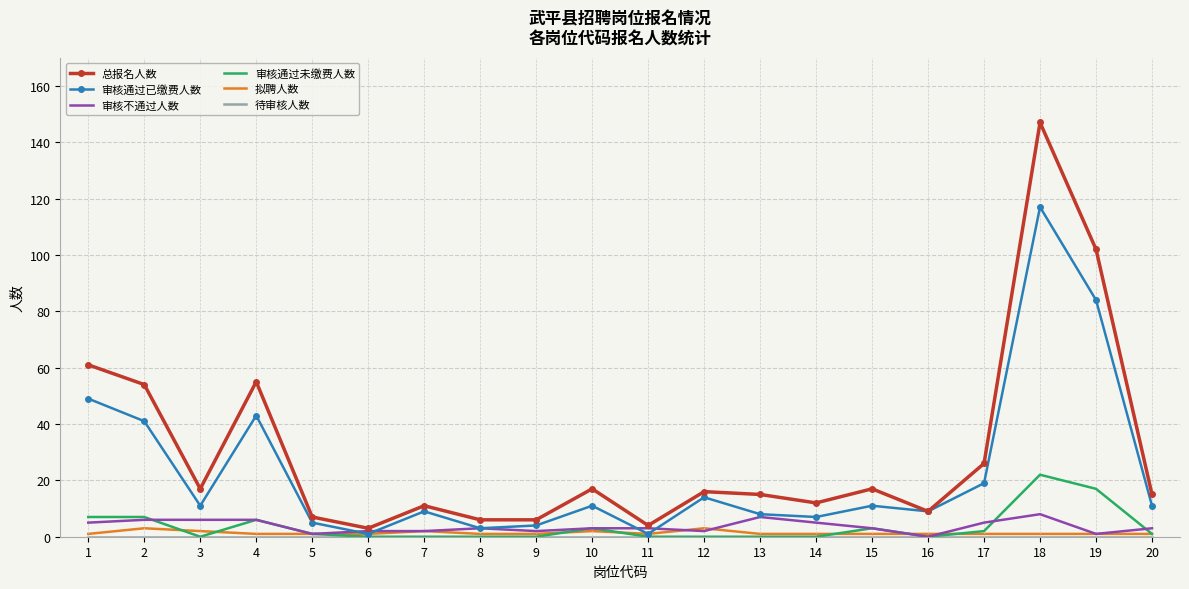

Which label corresponds to the largest value in the chart?

18